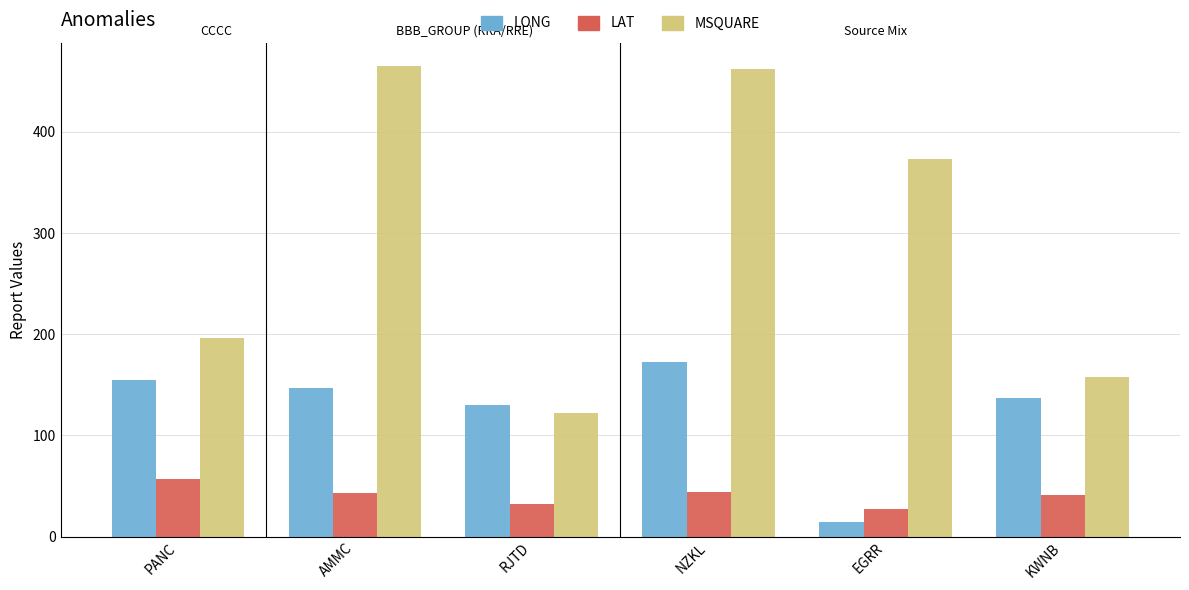

Is it true that MSQUARE equals 158.0 at KWNB?

True